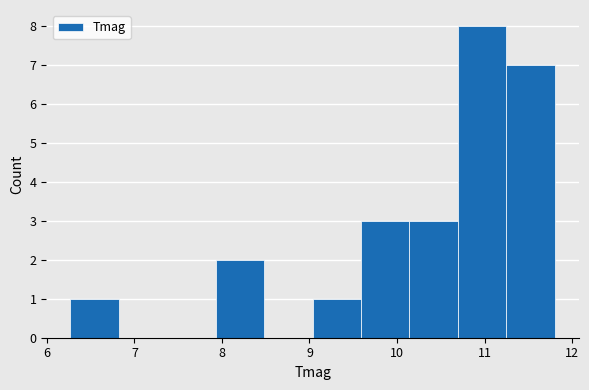

Reading left to right, transcribe this chart: for each bar, give the range it covers on the x-axis and its height. Neither the bar edges nor the heights are printed on the chart, so give them approximately, as read against the axes.

6.3 to 6.8: 1
6.8 to 7.4: 0
7.4 to 7.9: 0
7.9 to 8.5: 2
8.5 to 9.0: 0
9.0 to 9.6: 1
9.6 to 10.1: 3
10.1 to 10.7: 3
10.7 to 11.2: 8
11.2 to 11.8: 7